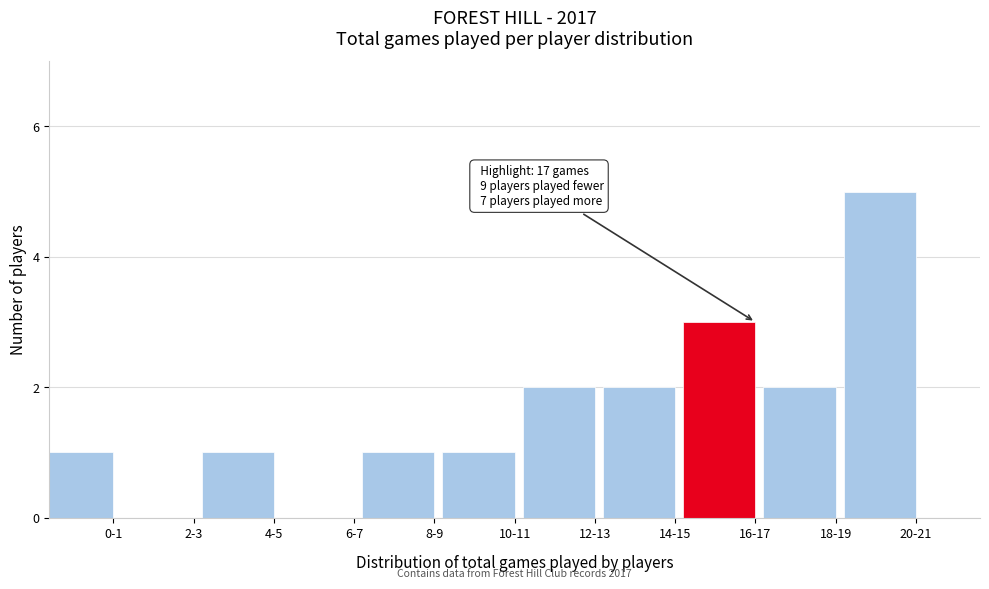

Reading left to right, extract all data points from this chart.

0-1=1	2-3=0	4-5=1	6-7=0	8-9=1	10-11=1	12-13=2	14-15=2	16-17=3	18-19=2	20-21=5